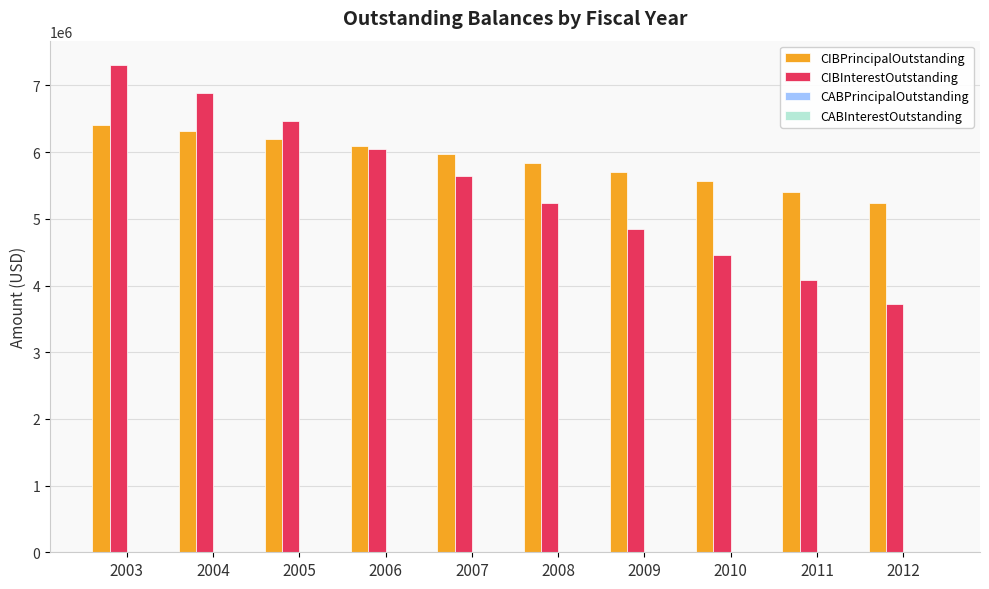

What is the difference between the highest and lowest values at 2011?

1316470